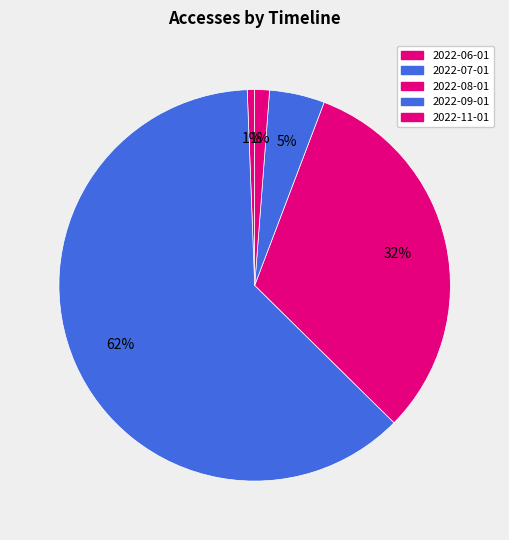

How many slices are in this pie chart?

5